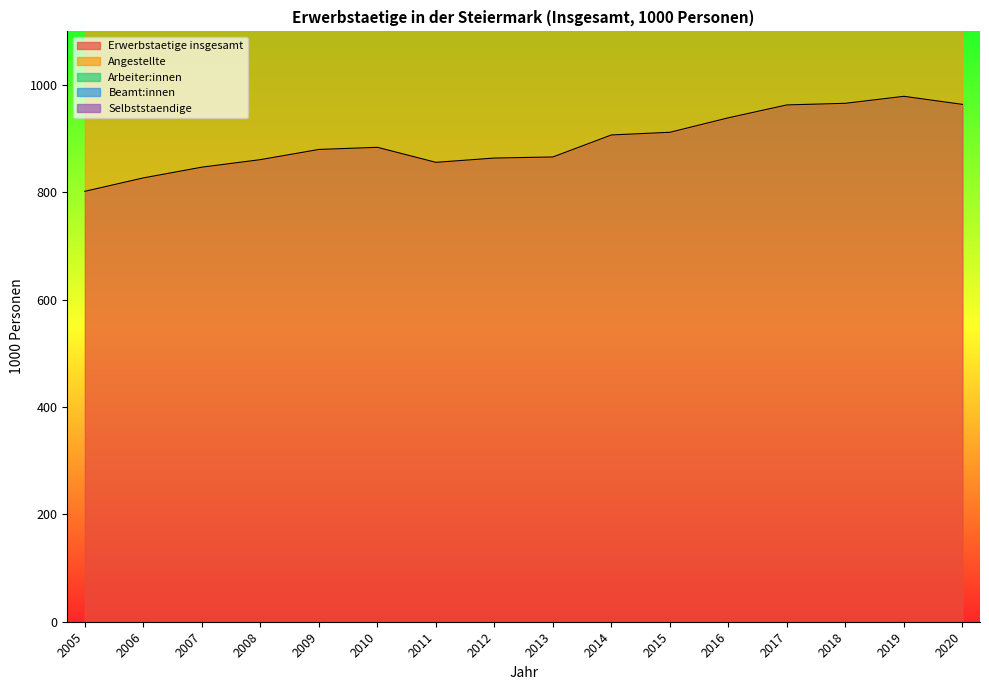

What is the sum of the Erwerbstaetige insgesamt values at 2014 and 2005?

1709